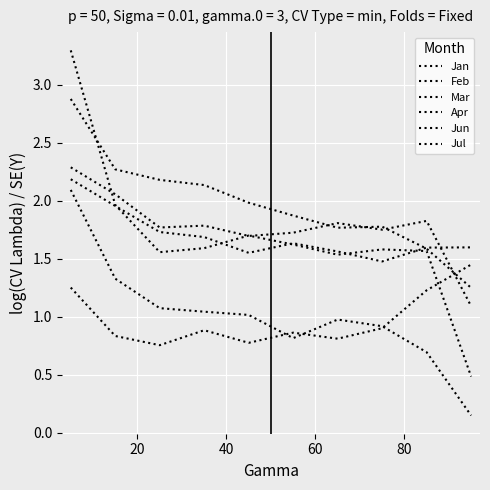

True or false: Mar and Apr cross at least once.

False